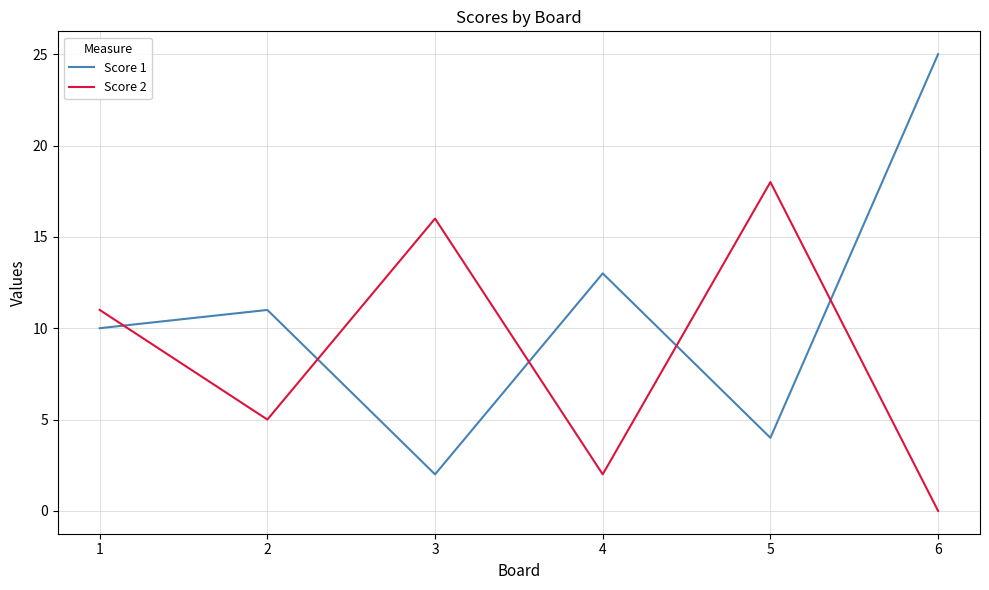

At which category does Score 2 reach its first local peak?

3